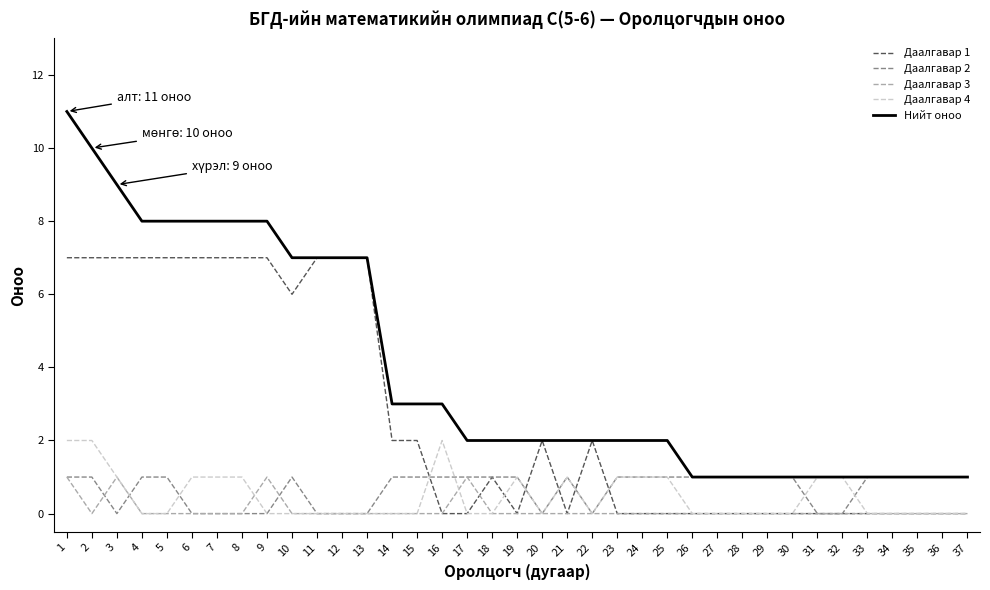

What is the maximum value shown in the chart?

11